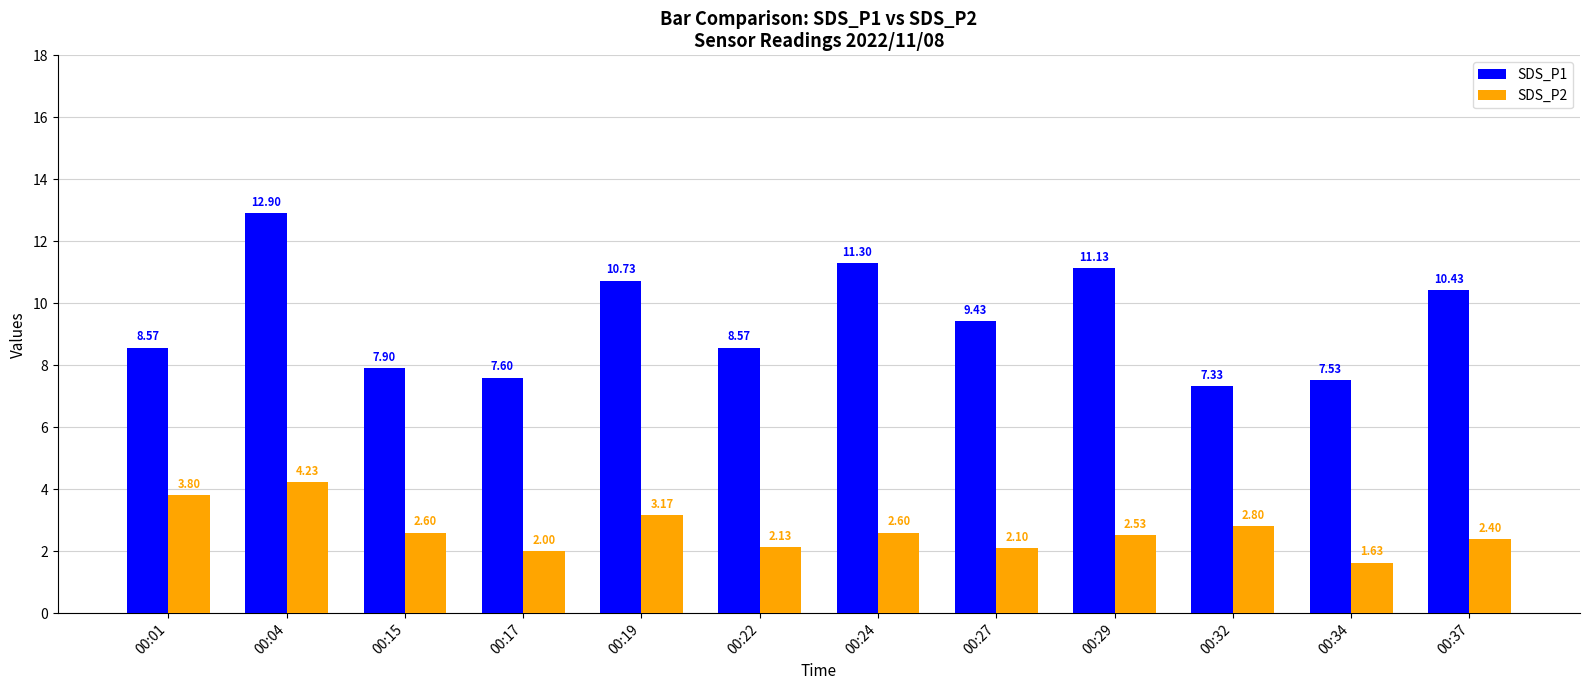

What is the total value across all series at 00:04?

17.1